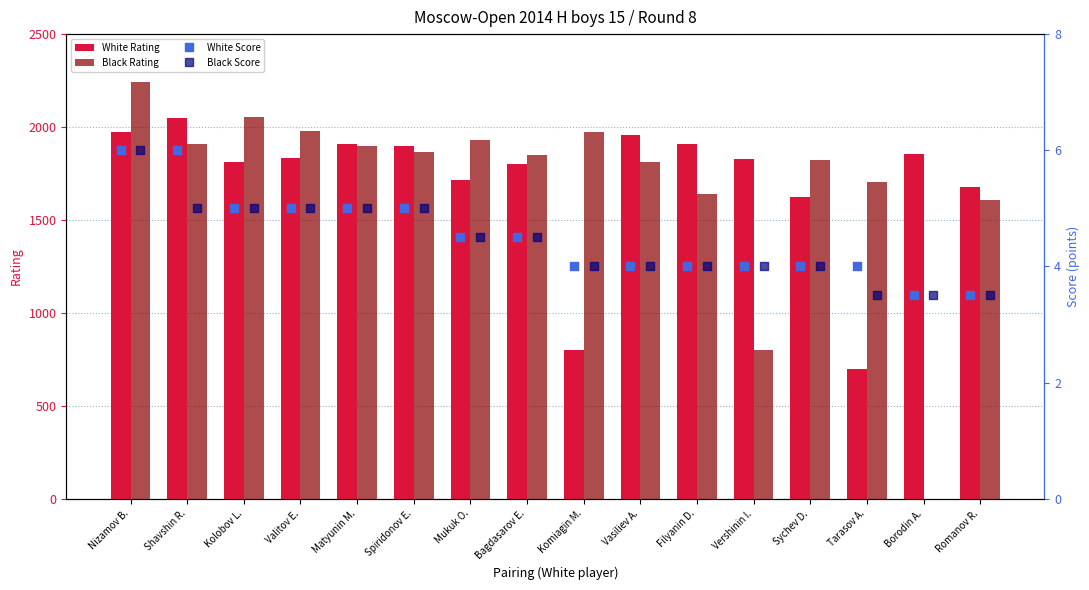

Which series contains the lowest Y value?

Black Rating